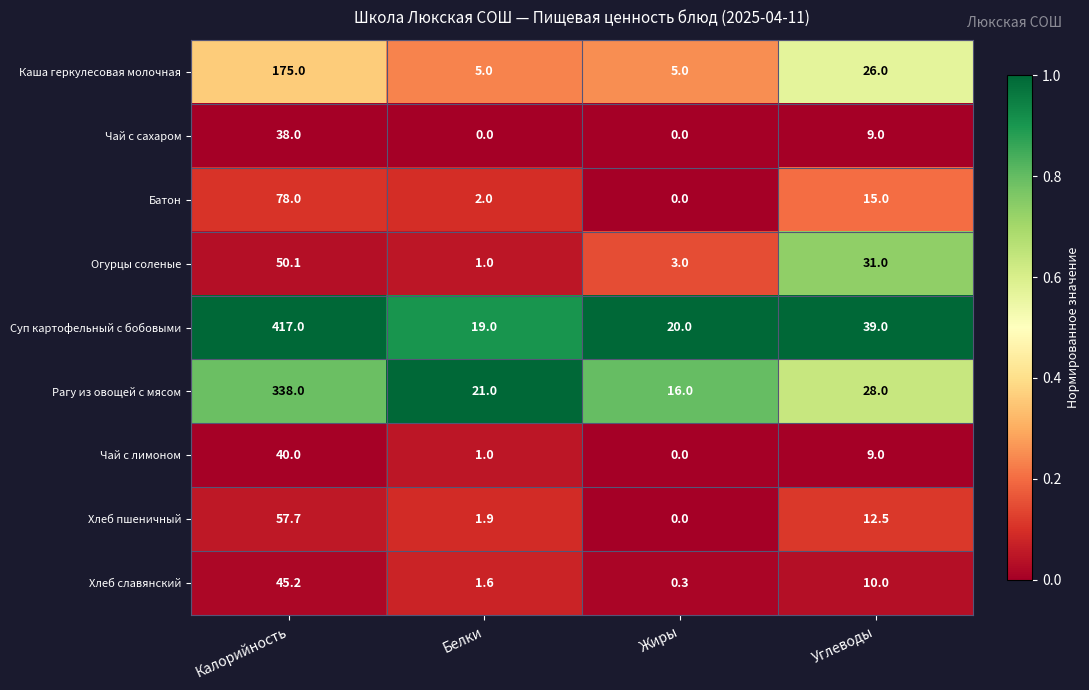

What is the maximum value for Батон?

78.0